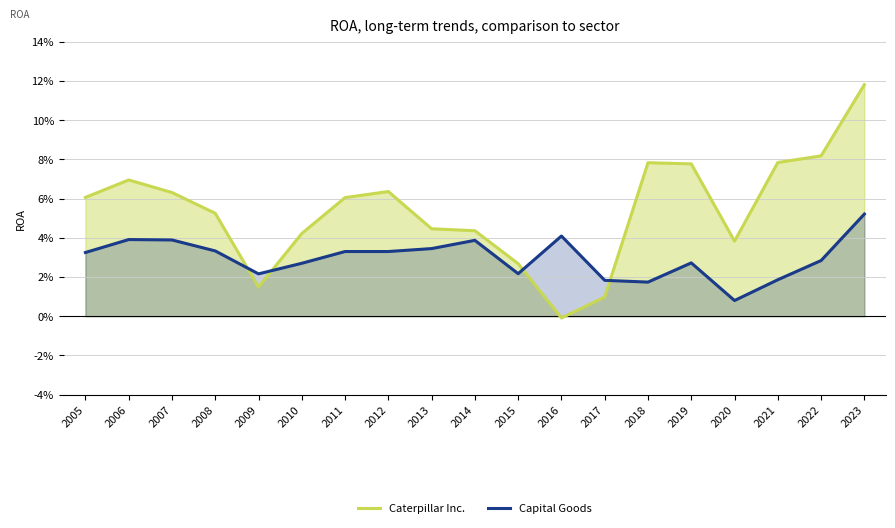

Reading left to right, transcribe all the data shown in this chart.

Caterpillar Inc.: 0.1	0.1	0.1	0.1	0.0	0.0	0.1	0.1	0.0	0.0	0.0	-0.0	0.0	0.1	0.1	0.0	0.1	0.1	0.1
Capital Goods: 0.0	0.0	0.0	0.0	0.0	0.0	0.0	0.0	0.0	0.0	0.0	0.0	0.0	0.0	0.0	0.0	0.0	0.0	0.1